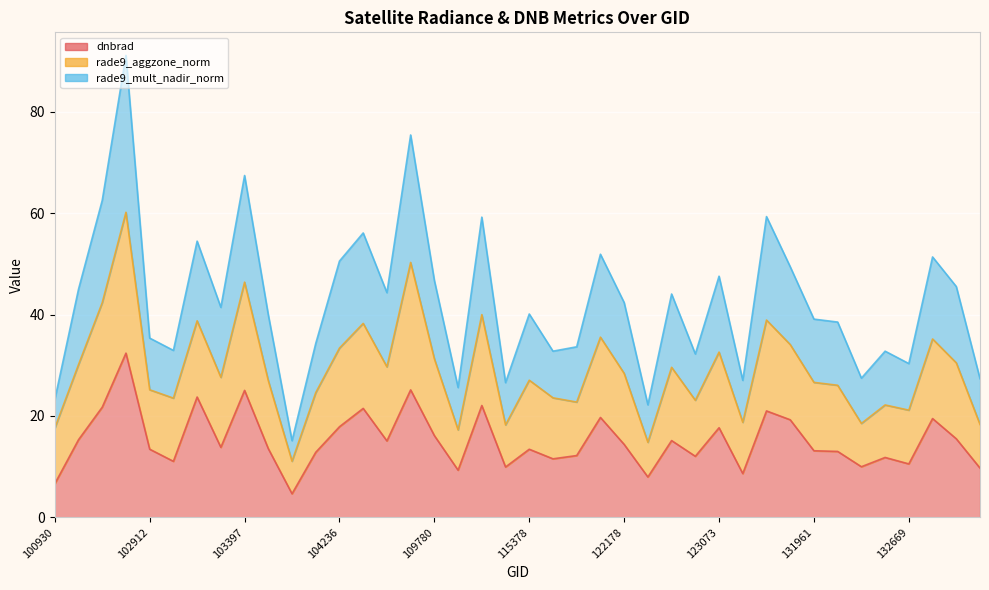

What is the value of the rade9_mult_nadir_norm point at the 37th from the left?

30.3